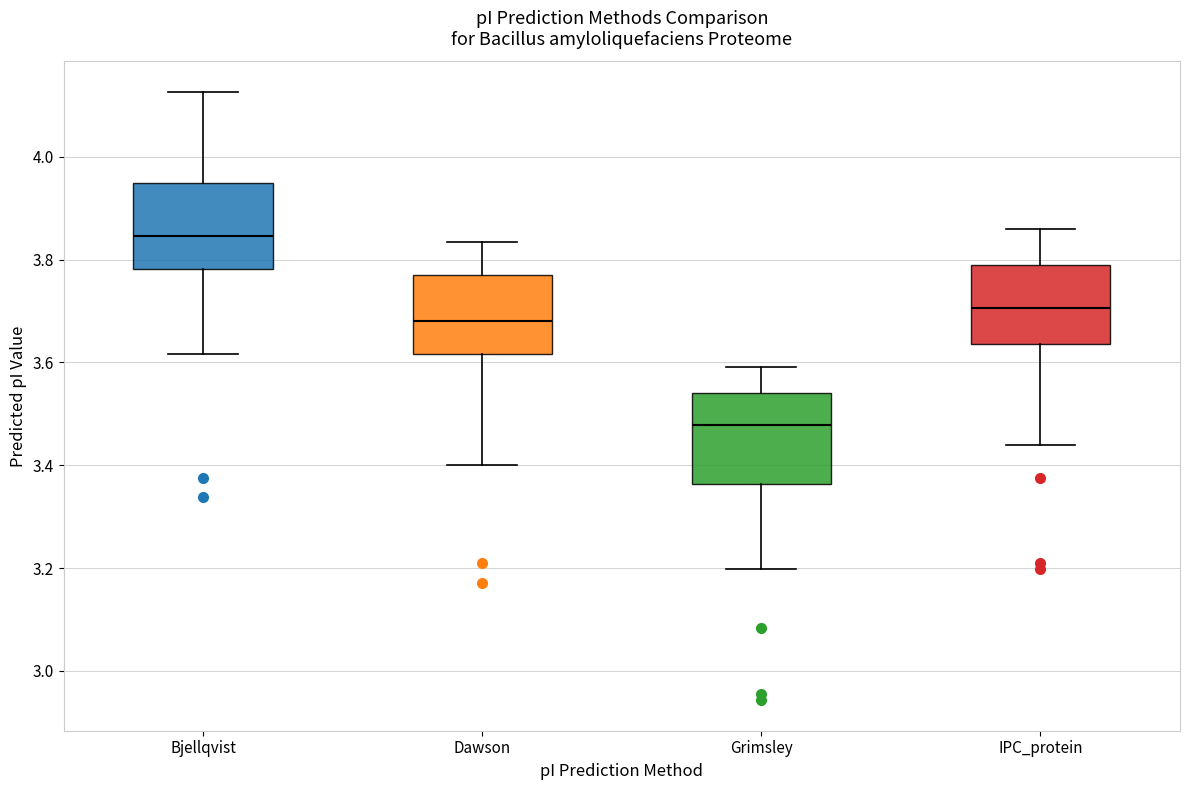

Which box's median line is the lowest?

Grimsley